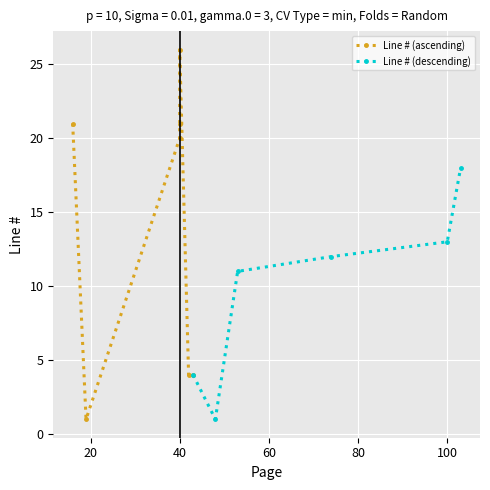

True or false: Line # (descending) has more than 1 interior local peaks.

False